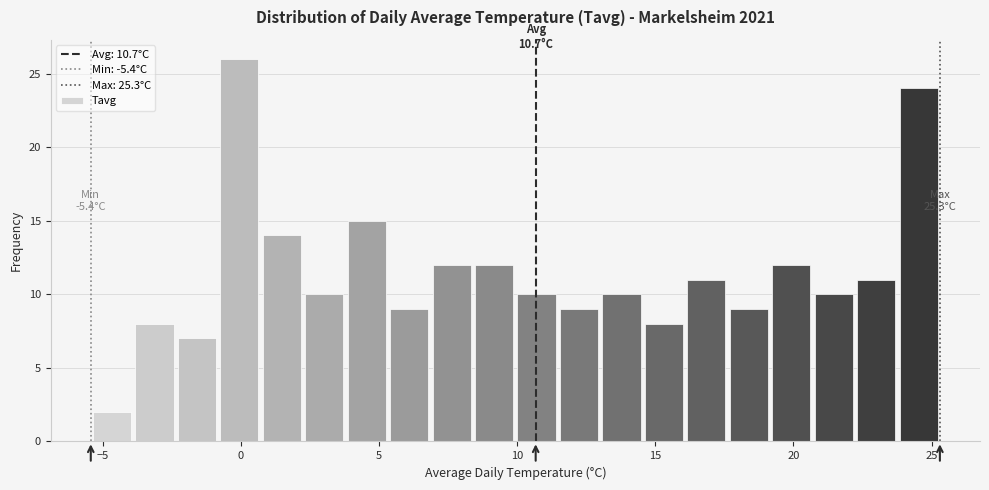

Read against the x-axis, roughly where is the centre of the tallest bar?

0.0